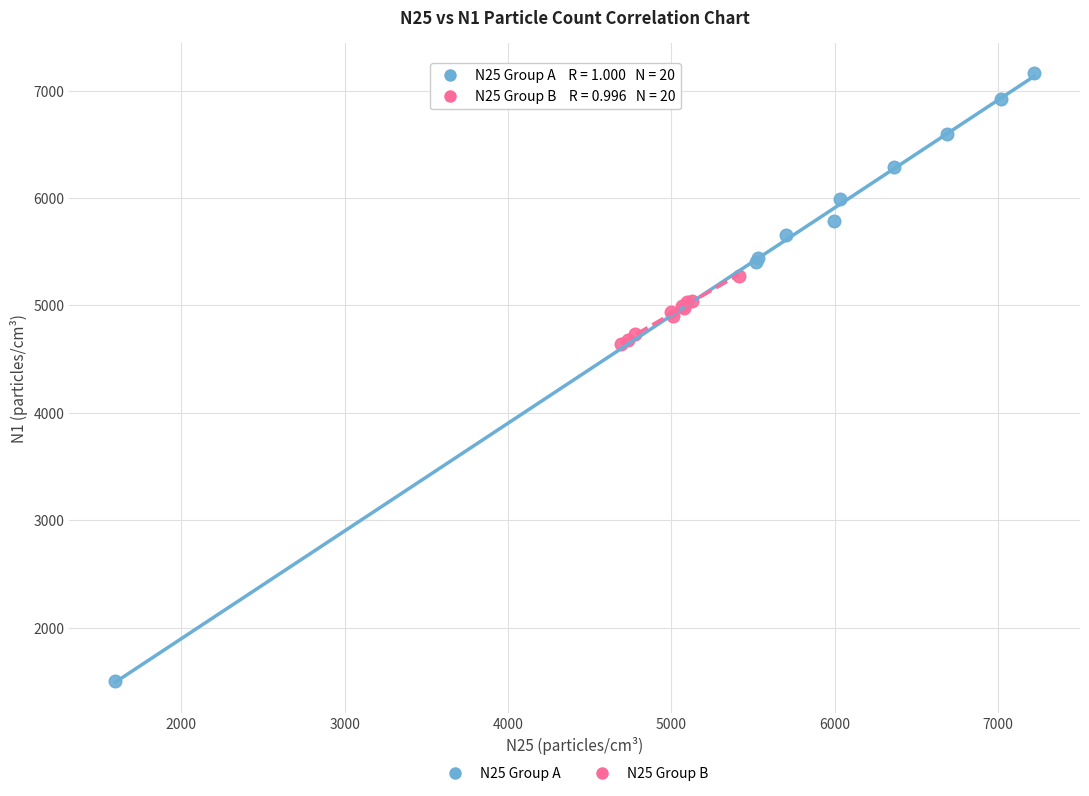

Which series reaches the maximum Y coordinate?

N25 Group A